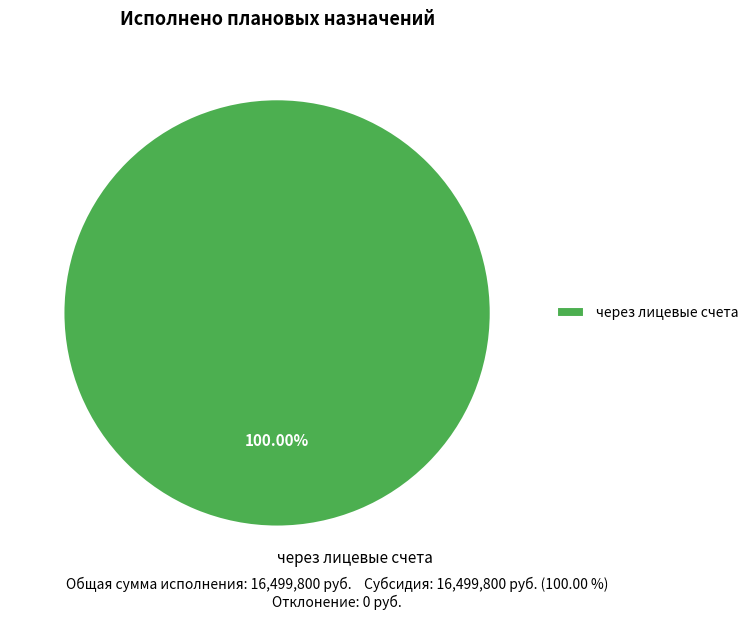

Is there a majority slice in this chart?

Yes